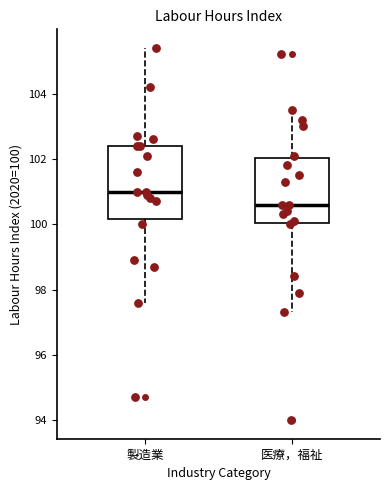

Comparing the boxes themselves (not the whiskers), which one is the tallest?

製造業